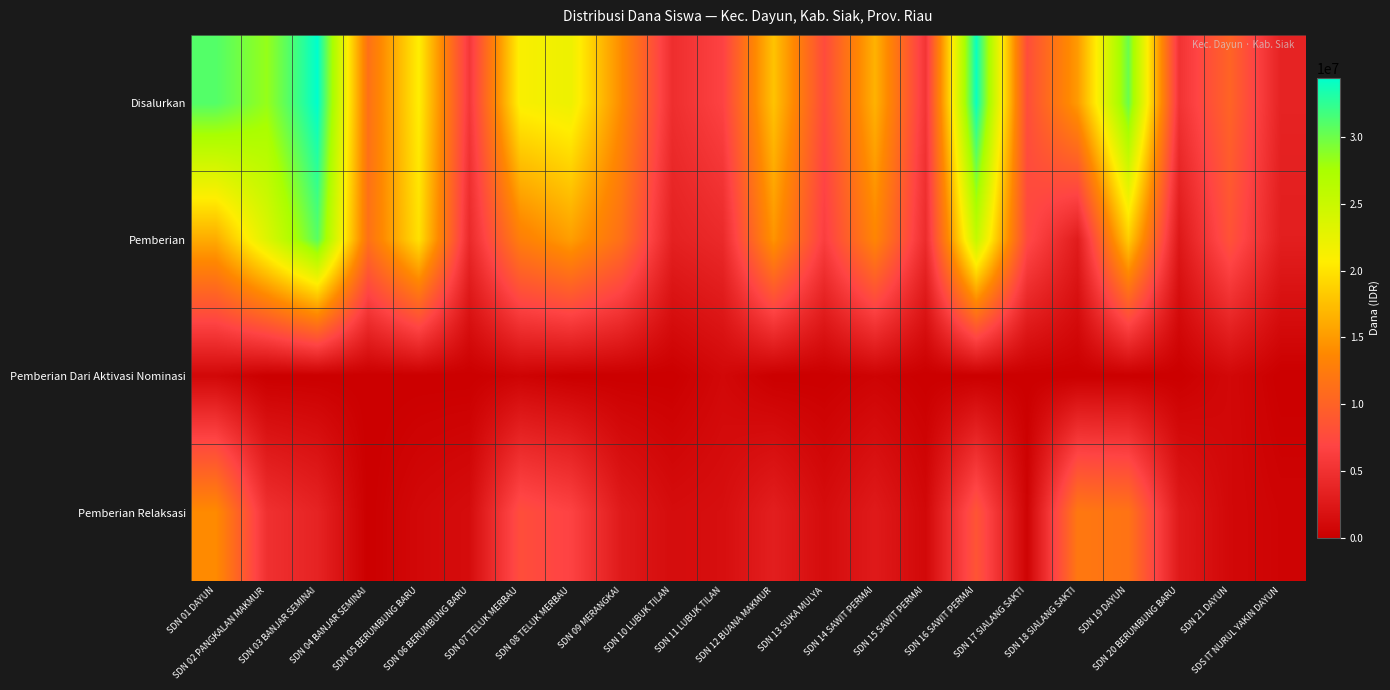

Reading left to right, extract all data points from this chart.

Disalurkan: SDN 01 DAYUN=31050000	SDN 02 PANGKALAN MAKMUR=28350000	SDN 03 BANJAR SEMINAI=34425000	SDN 04 BANJAR SEMINAI=11475000	SDN 05 BERUMBUNG BARU=20700000	SDN 06 BERUMBUNG BARU=5625000	SDN 07 TELUK MERBAU=21150000	SDN 08 TELUK MERBAU=22050000	SDN 09 MERANGKAI=13950000	SDN 10 LUBUK TILAN=4725000	SDN 11 LUBUK TILAN=6750000	SDN 12 BUANA MAKMUR=17775000	SDN 13 SUKA MULYA=7650000	SDN 14 SAWIT PERMAI=16650000	SDN 15 SAWIT PERMAI=5400000	SDN 16 SAWIT PERMAI=33975000	SDN 17 SIALANG SAKTI=7875000	SDN 18 SIALANG SAKTI=15075000	SDN 19 DAYUN=30150000	SDN 20 BERUMBUNG BARU=5175000	SDN 21 DAYUN=10125000	SDS IT NURUL YAKIN DAYUN=3600000
Pemberian: SDN 01 DAYUN=16200000	SDN 02 PANGKALAN MAKMUR=23400000	SDN 03 BANJAR SEMINAI=30825000	SDN 04 BANJAR SEMINAI=11475000	SDN 05 BERUMBUNG BARU=19800000	SDN 06 BERUMBUNG BARU=4275000	SDN 07 TELUK MERBAU=12825000	SDN 08 TELUK MERBAU=15300000	SDN 09 MERANGKAI=11250000	SDN 10 LUBUK TILAN=3375000	SDN 11 LUBUK TILAN=4275000	SDN 12 BUANA MAKMUR=14625000	SDN 13 SUKA MULYA=6300000	SDN 14 SAWIT PERMAI=13500000	SDN 15 SAWIT PERMAI=4500000	SDN 16 SAWIT PERMAI=25425000	SDN 17 SIALANG SAKTI=7425000	SDN 18 SIALANG SAKTI=2925000	SDN 19 DAYUN=18450000	SDN 20 BERUMBUNG BARU=2475000	SDN 21 DAYUN=8325000	SDS IT NURUL YAKIN DAYUN=3150000
Pemberian Dari Aktivasi Nominasi: SDN 01 DAYUN=900000	SDN 02 PANGKALAN MAKMUR=0	SDN 03 BANJAR SEMINAI=0	SDN 04 BANJAR SEMINAI=0	SDN 05 BERUMBUNG BARU=0	SDN 06 BERUMBUNG BARU=0	SDN 07 TELUK MERBAU=450000	SDN 08 TELUK MERBAU=0	SDN 09 MERANGKAI=0	SDN 10 LUBUK TILAN=0	SDN 11 LUBUK TILAN=900000	SDN 12 BUANA MAKMUR=0	SDN 13 SUKA MULYA=0	SDN 14 SAWIT PERMAI=450000	SDN 15 SAWIT PERMAI=0	SDN 16 SAWIT PERMAI=0	SDN 17 SIALANG SAKTI=0	SDN 18 SIALANG SAKTI=0	SDN 19 DAYUN=0	SDN 20 BERUMBUNG BARU=0	SDN 21 DAYUN=900000	SDS IT NURUL YAKIN DAYUN=0
Pemberian Relaksasi: SDN 01 DAYUN=13950000	SDN 02 PANGKALAN MAKMUR=4950000	SDN 03 BANJAR SEMINAI=3600000	SDN 04 BANJAR SEMINAI=0	SDN 05 BERUMBUNG BARU=900000	SDN 06 BERUMBUNG BARU=1350000	SDN 07 TELUK MERBAU=7875000	SDN 08 TELUK MERBAU=6750000	SDN 09 MERANGKAI=2700000	SDN 10 LUBUK TILAN=1350000	SDN 11 LUBUK TILAN=1575000	SDN 12 BUANA MAKMUR=3150000	SDN 13 SUKA MULYA=1350000	SDN 14 SAWIT PERMAI=2700000	SDN 15 SAWIT PERMAI=900000	SDN 16 SAWIT PERMAI=8550000	SDN 17 SIALANG SAKTI=450000	SDN 18 SIALANG SAKTI=12150000	SDN 19 DAYUN=11700000	SDN 20 BERUMBUNG BARU=2700000	SDN 21 DAYUN=900000	SDS IT NURUL YAKIN DAYUN=450000